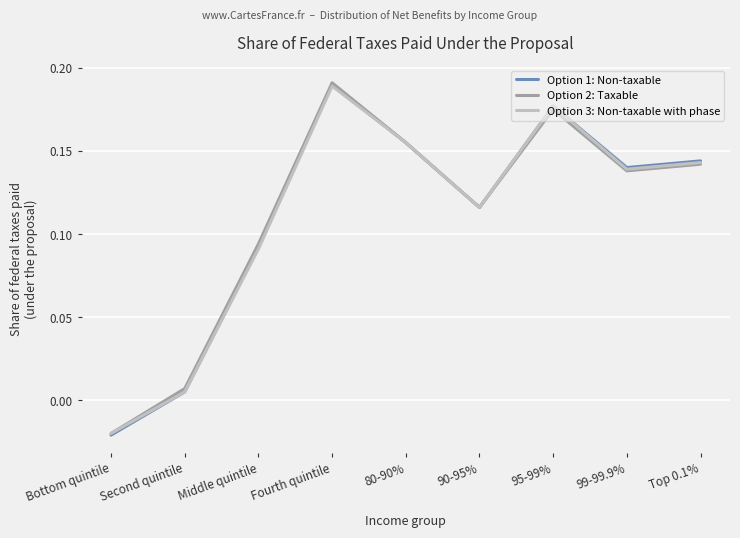

Where is Option 2: Taxable nearest to the value 0?

Second quintile